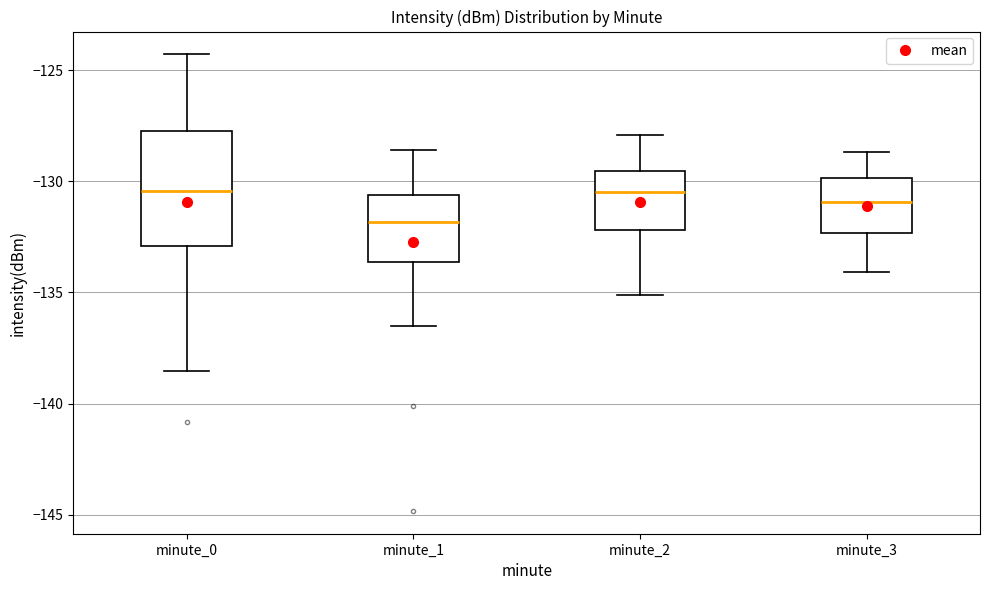

Which box's median line is the lowest?

minute_1